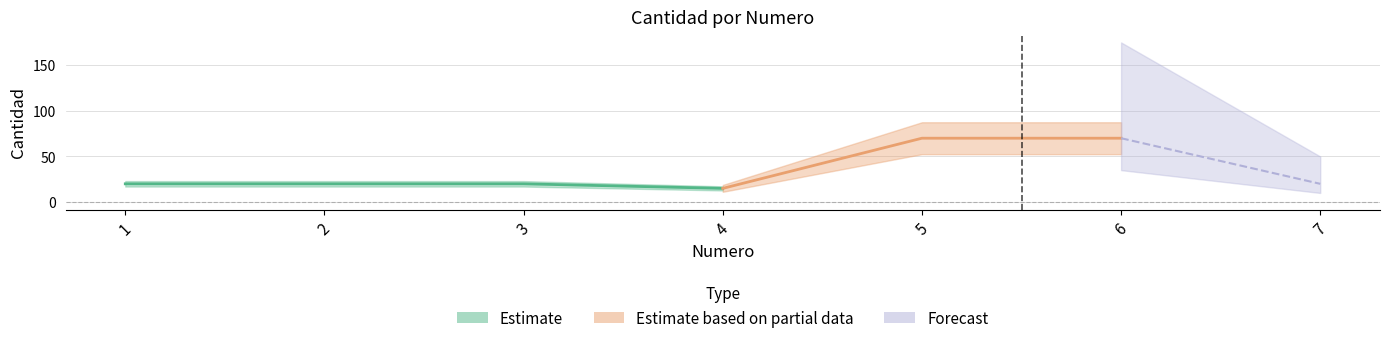

List the labels in order of value, largest first.

5, 6, 1, 2, 3, 7, 4